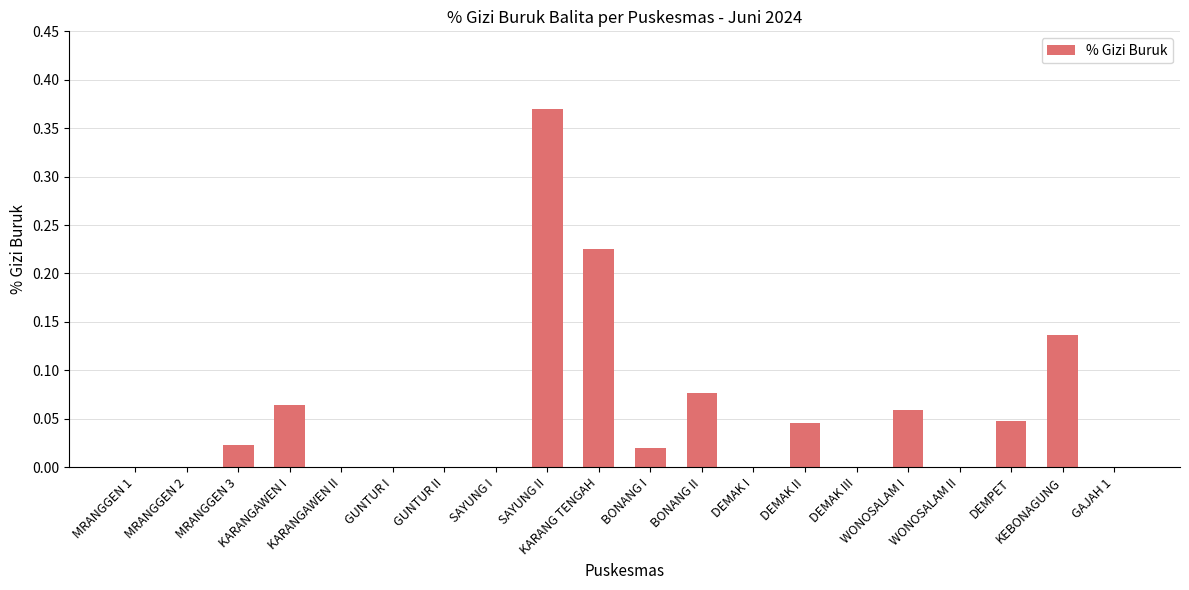

Is it true that the value at DEMAK III is 0.0?

True